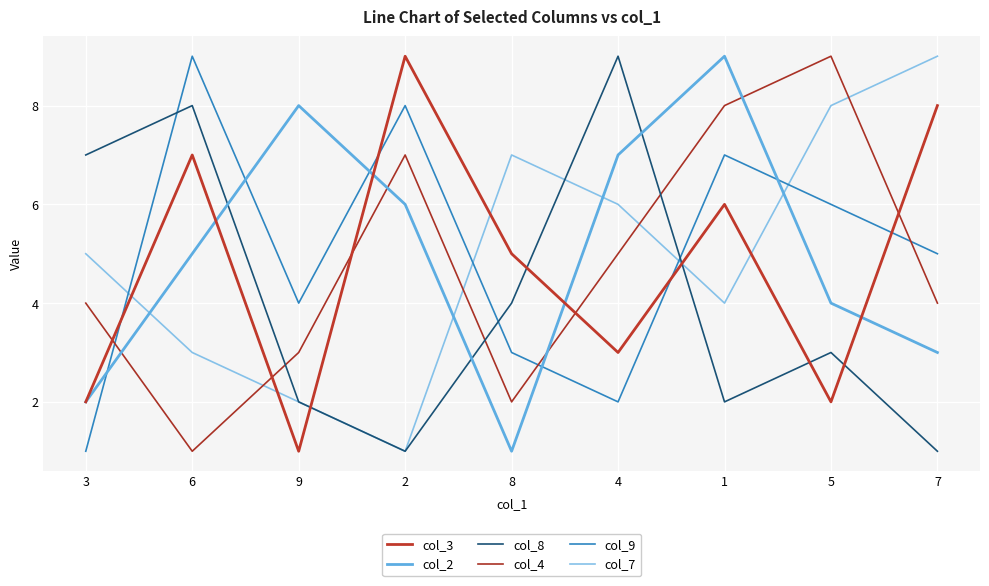

What are all the series names shown in the legend?

col_3, col_2, col_8, col_4, col_9, col_7